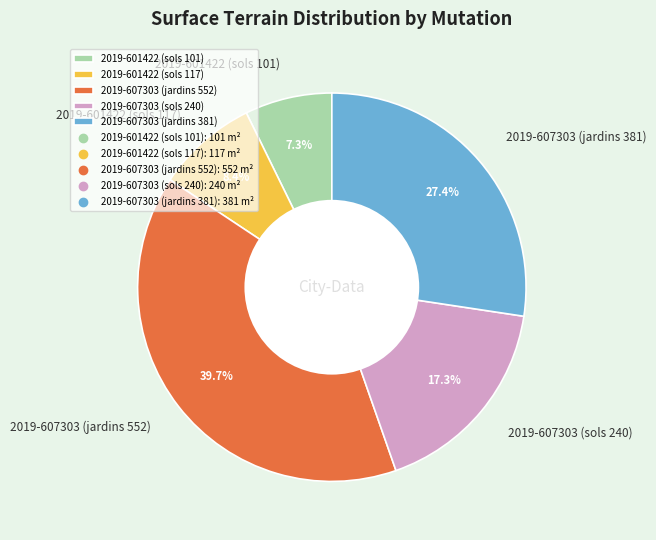

Do 2019-601422 (sols 117) and 2019-607303 (jardins 381) together represent more than half of the pie?

No